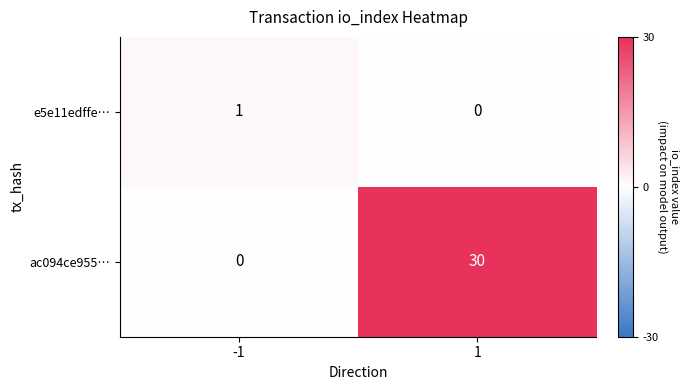

At how many categories does at least one series exceed 19?

1